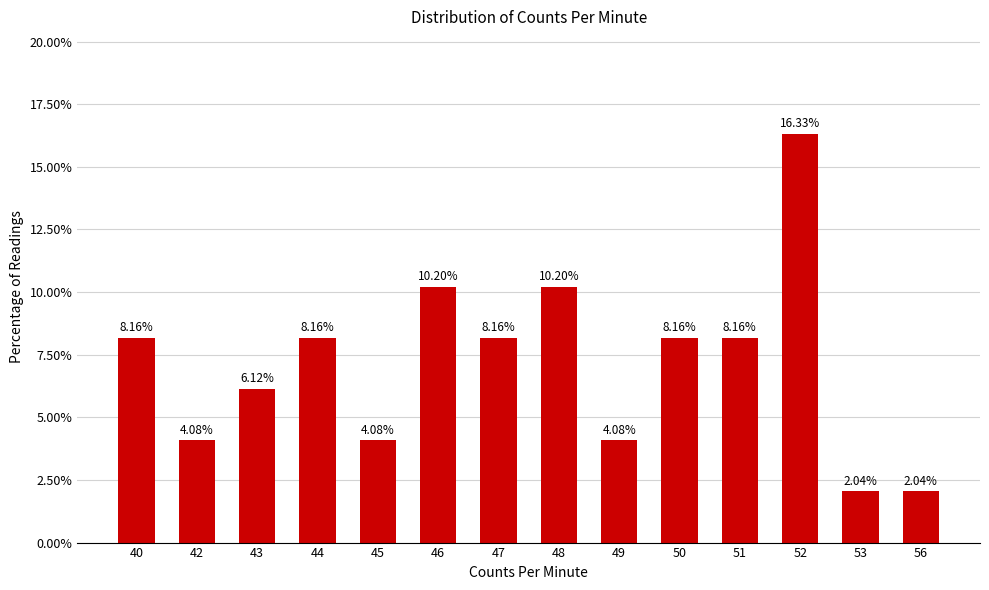

What is the difference between the maximum and minimum values?

14.3